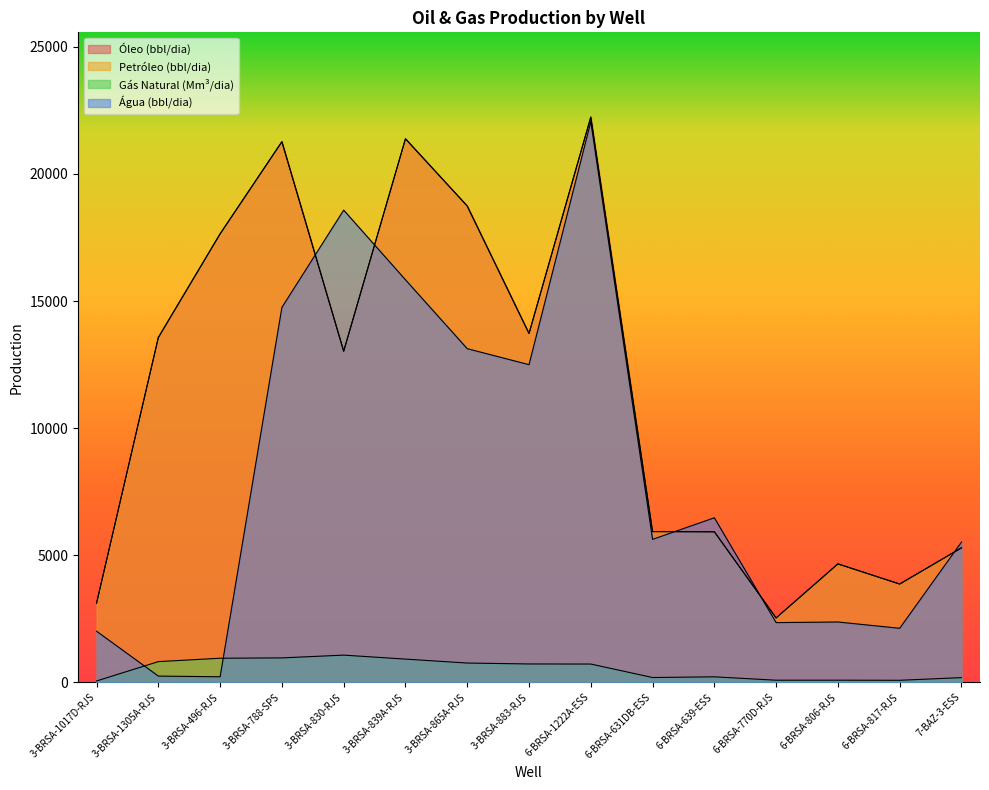

Rank the series by their maximum value, from lowest to highest.

Gás Natural (Mm³/dia), Água (bbl/dia), Óleo (bbl/dia), Petróleo (bbl/dia)